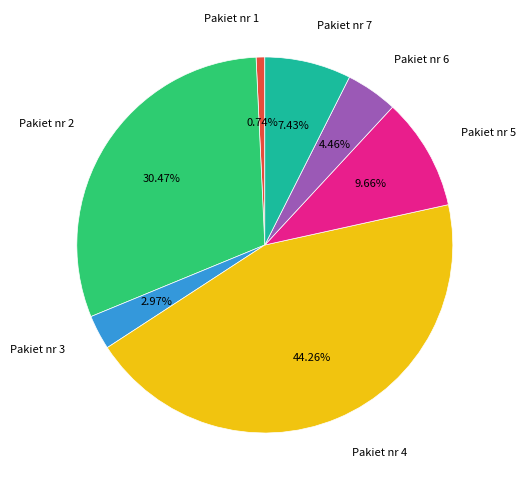

Is there any slice that represents more than half of the pie?

No